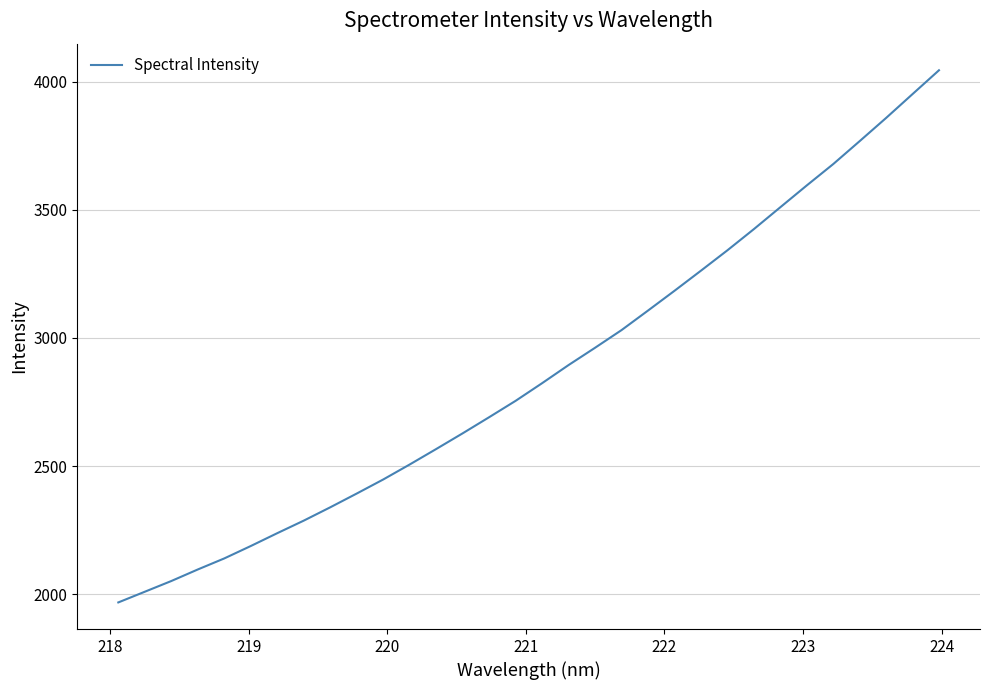

What is the greatest value displayed?

4044.8